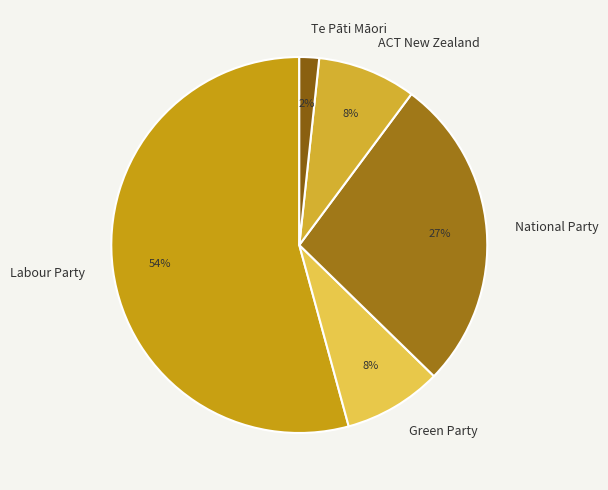

The Te Pāti Māori slice represents 2% of the pie. True or false?

True